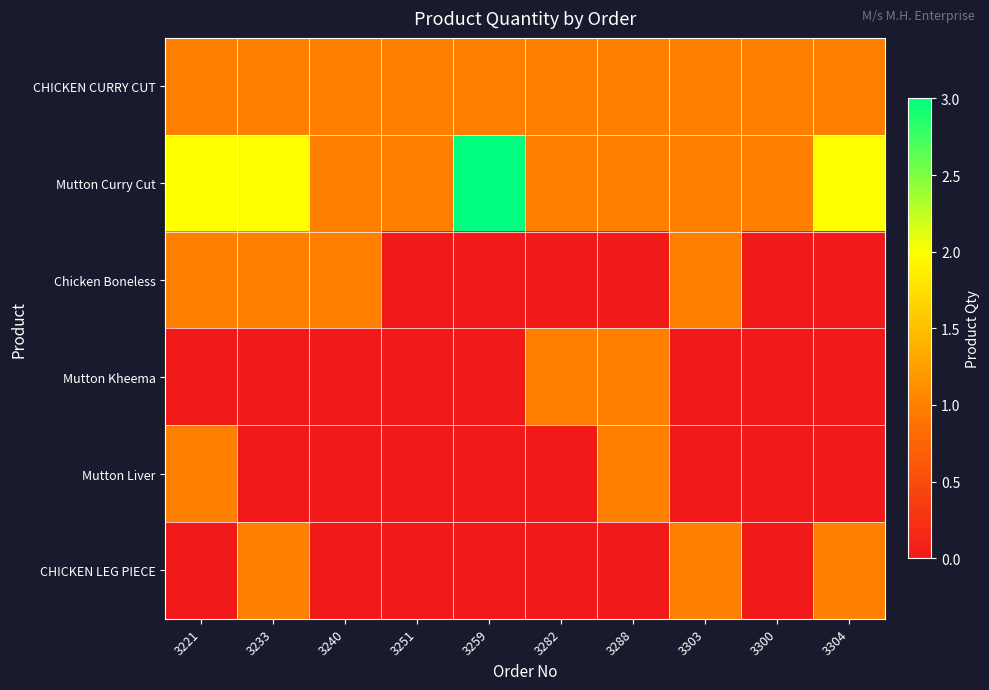

Reading left to right, extract all data points from this chart.

CHICKEN CURRY CUT: 3221=1	3233=1	3240=1	3251=1	3259=1	3282=1	3288=1	3303=1	3300=1	3304=1
Mutton Curry Cut: 3221=2	3233=2	3240=1	3251=1	3259=3	3282=1	3288=1	3303=1	3300=1	3304=2
Chicken Boneless: 3221=1	3233=1	3240=1	3251=0	3259=0	3282=0	3288=0	3303=1	3300=0	3304=0
Mutton Kheema: 3221=0	3233=0	3240=0	3251=0	3259=0	3282=1	3288=1	3303=0	3300=0	3304=0
Mutton Liver: 3221=1	3233=0	3240=0	3251=0	3259=0	3282=0	3288=1	3303=0	3300=0	3304=0
CHICKEN LEG PIECE: 3221=0	3233=1	3240=0	3251=0	3259=0	3282=0	3288=0	3303=1	3300=0	3304=1